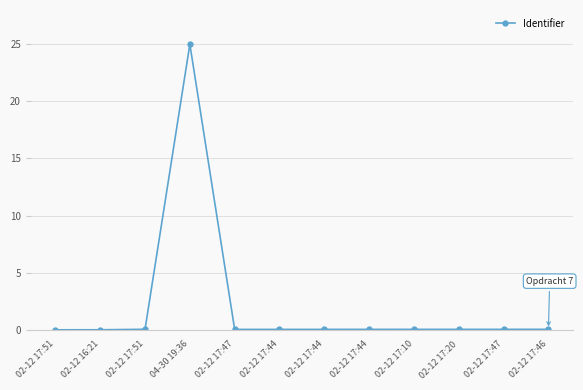

Which category has the lowest value across all series?

02-12 17:51